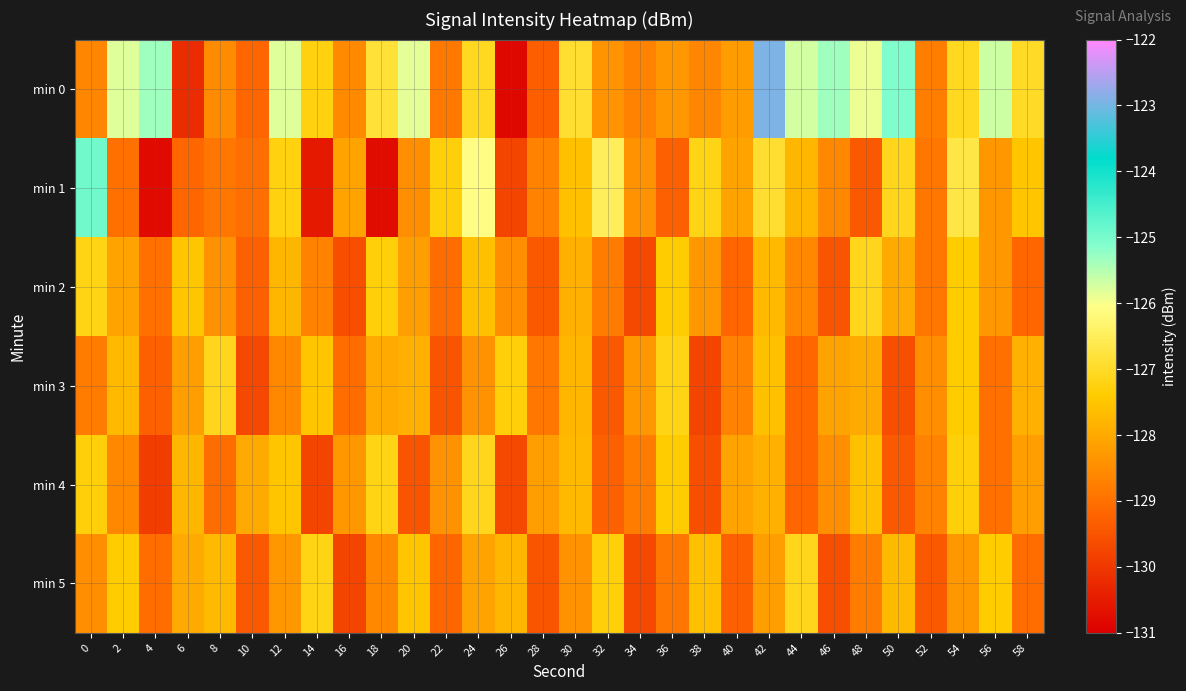

Which series has the largest total across all categories?

min 0